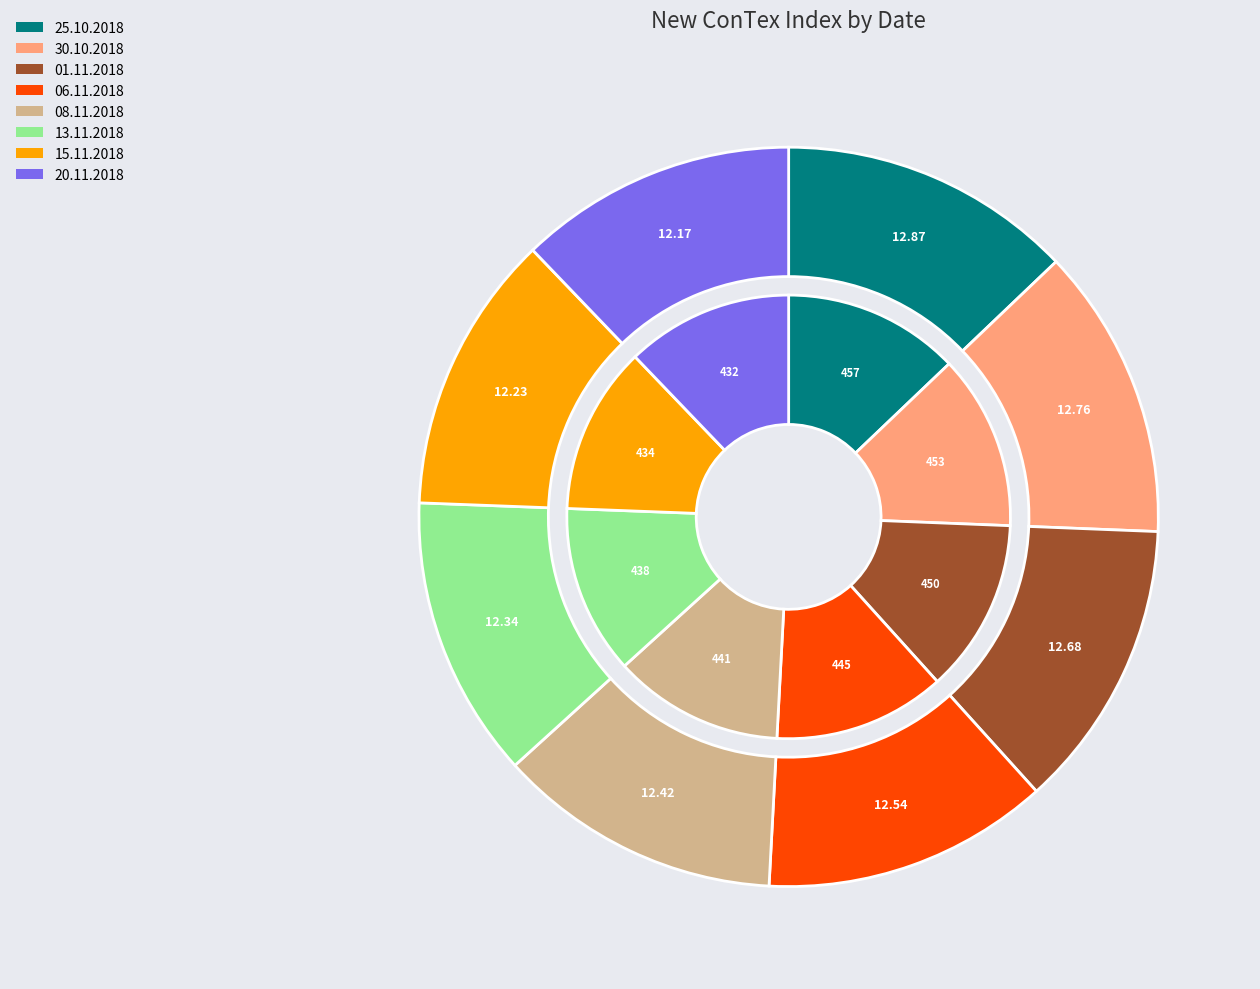

True or false: 20.11.2018 accounts for 4% of the total.

False